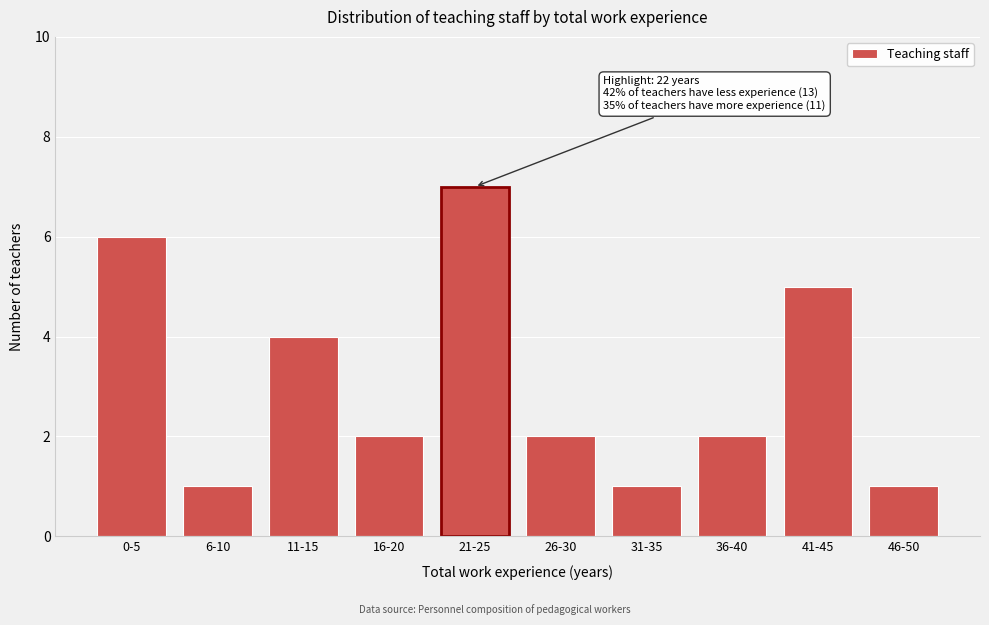

Reading right to left, list all the values displayed in this chart.

46-50=1	41-45=5	36-40=2	31-35=1	26-30=2	21-25=7	16-20=2	11-15=4	6-10=1	0-5=6